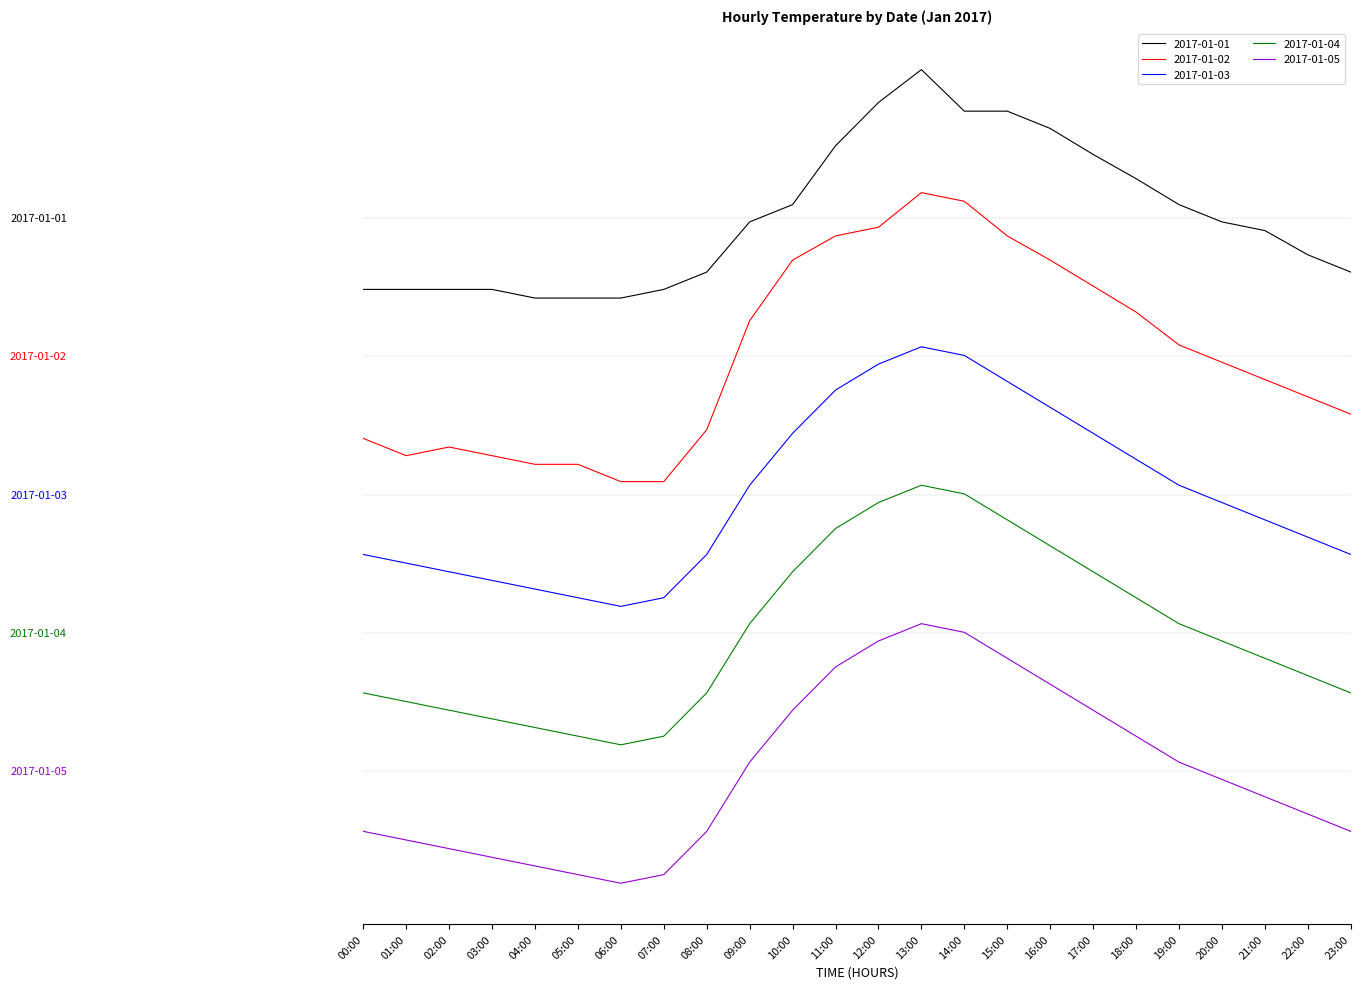

What are all the series names shown in the legend?

2017-01-01, 2017-01-02, 2017-01-03, 2017-01-04, 2017-01-05